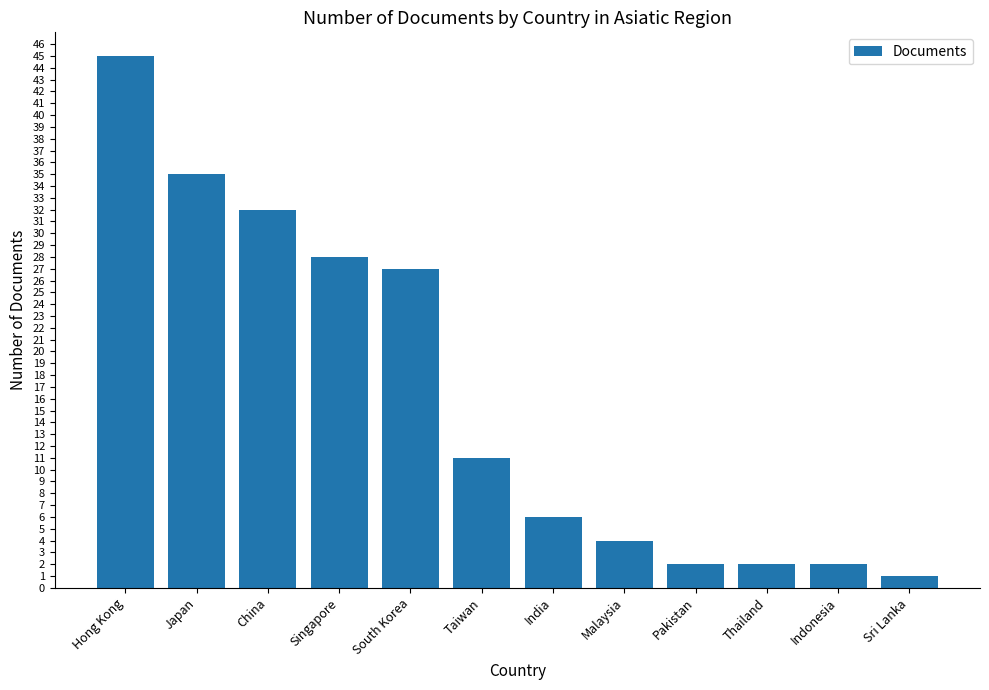

Are the bars horizontal?

No